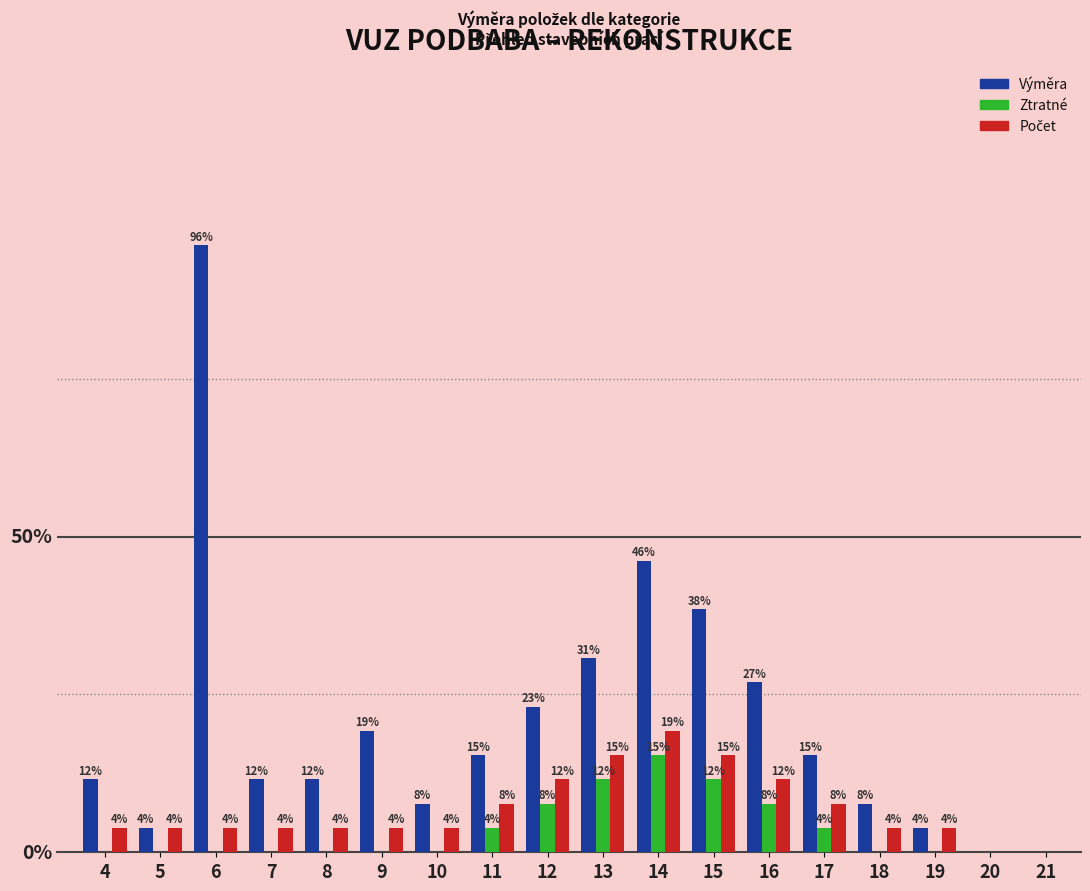

Are the bars horizontal?

No